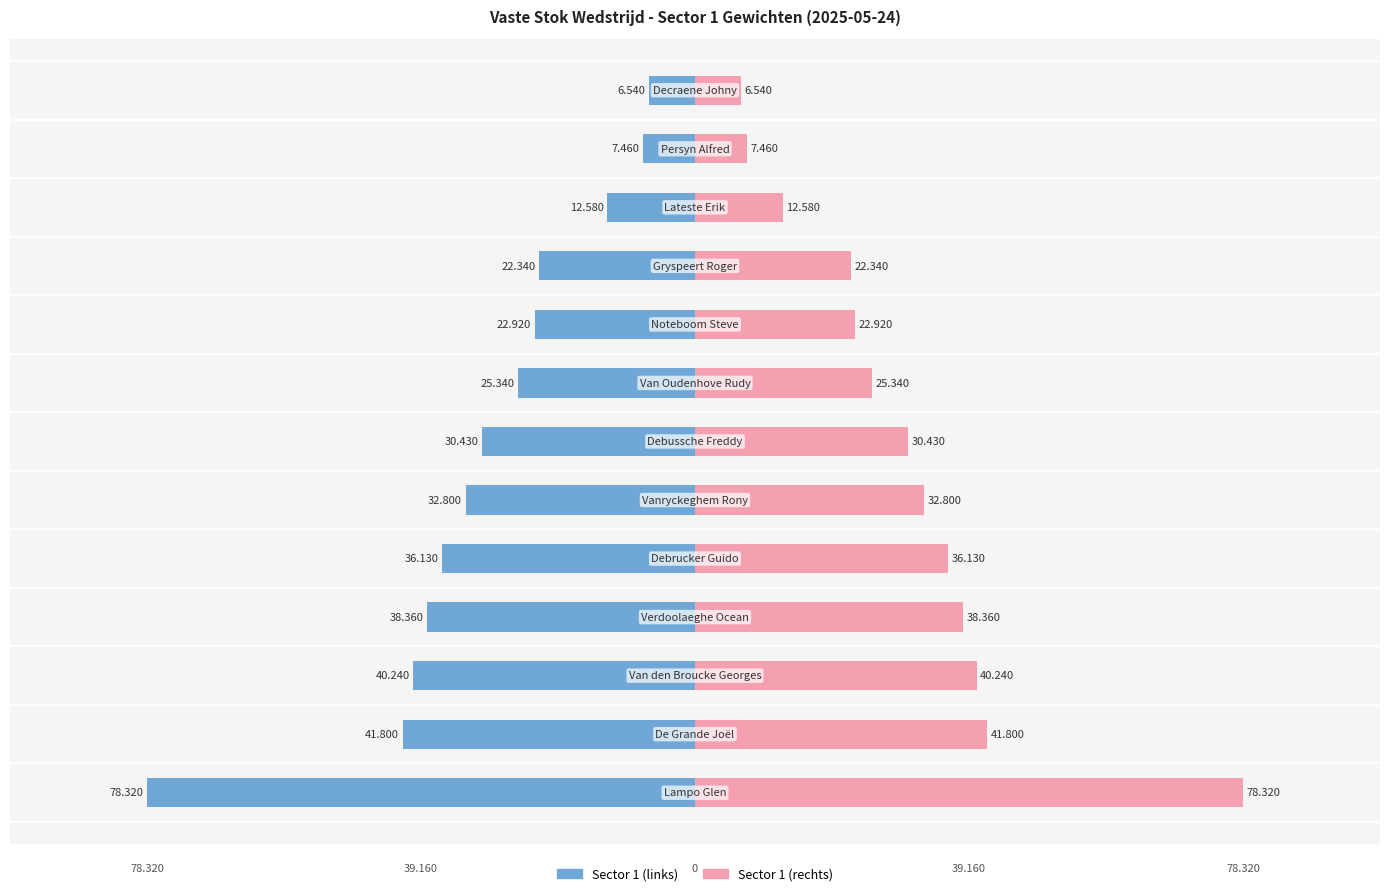

What is the difference between the maximum and minimum values in the Sector 1 (rechts) series?

71780